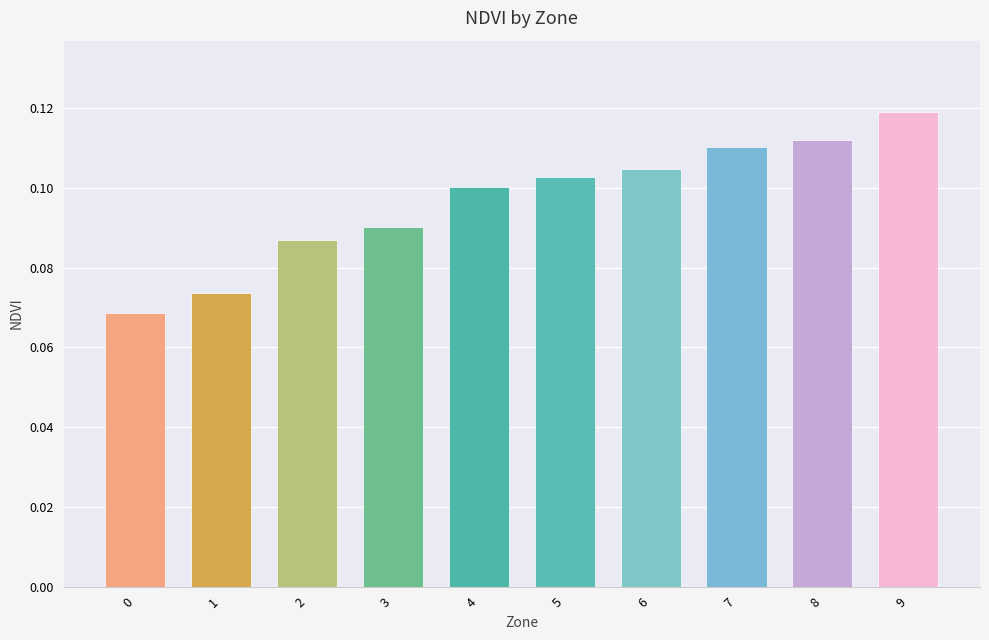

The value at 4 is 0.2. True or false?

False